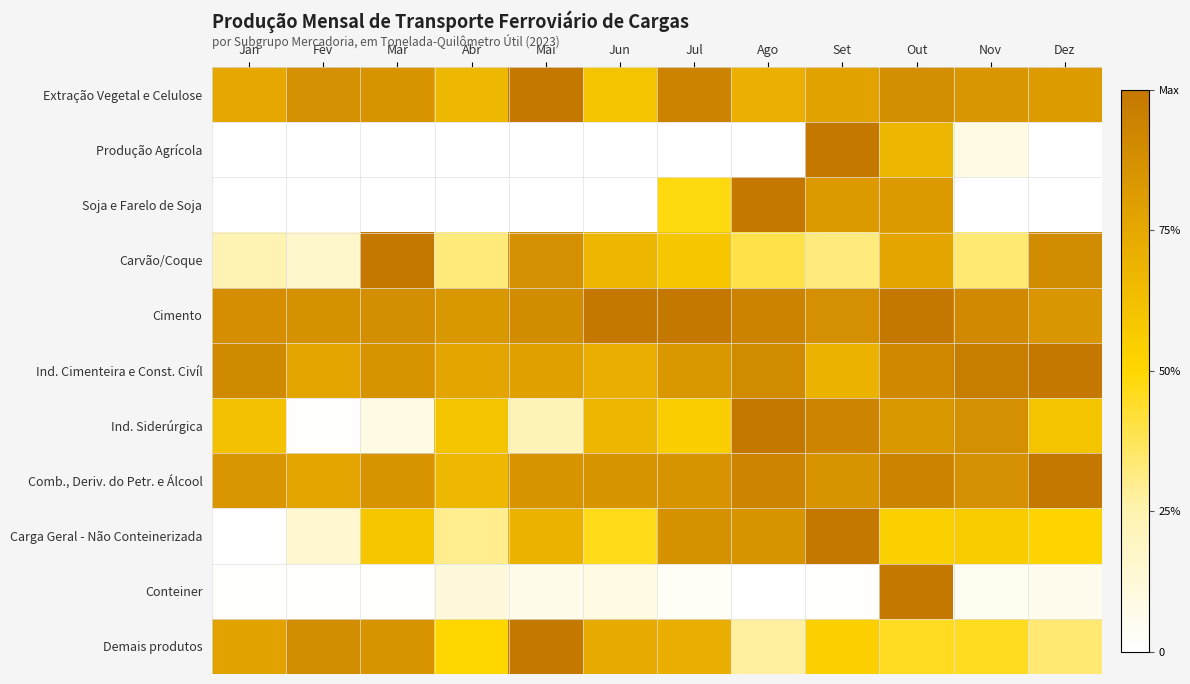

At how many categories does at least one series exceed 0?

12